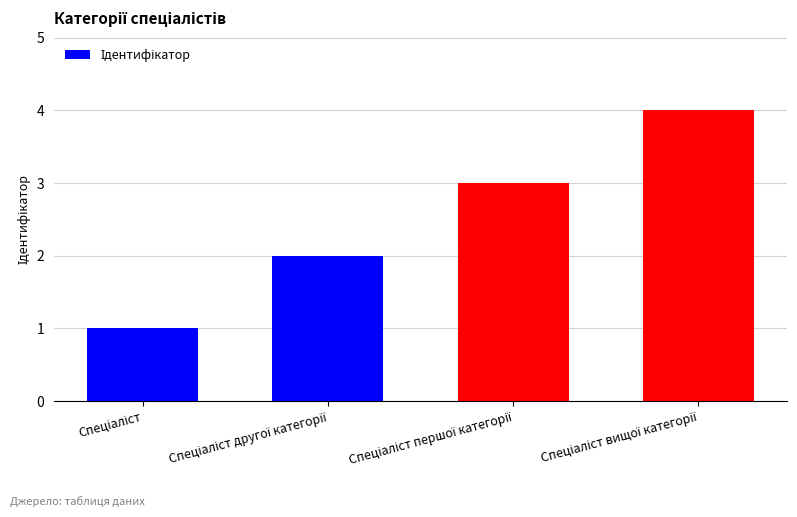

What is the minimum value shown in the chart?

1